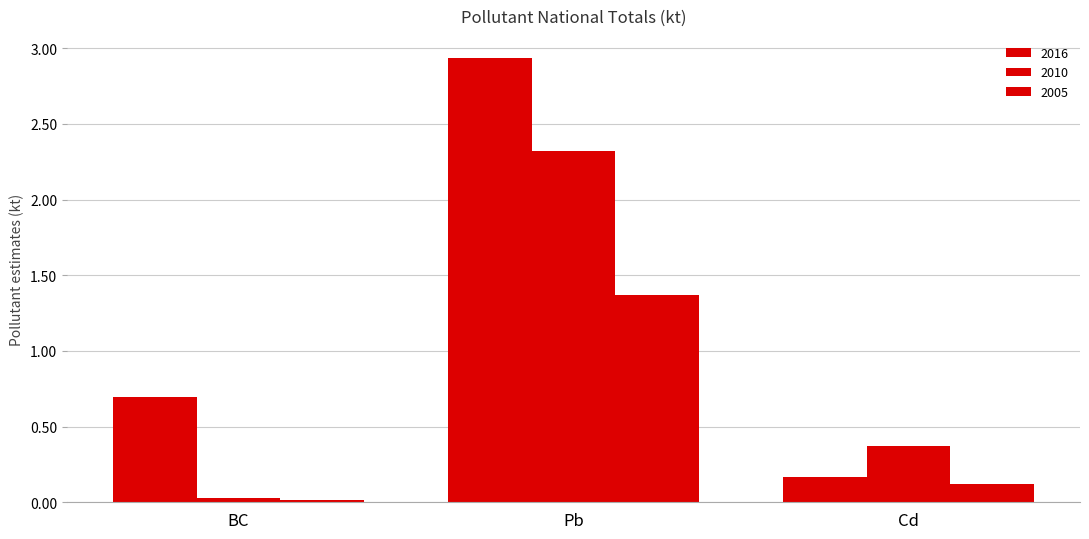

How many distinct data groups are displayed?

3